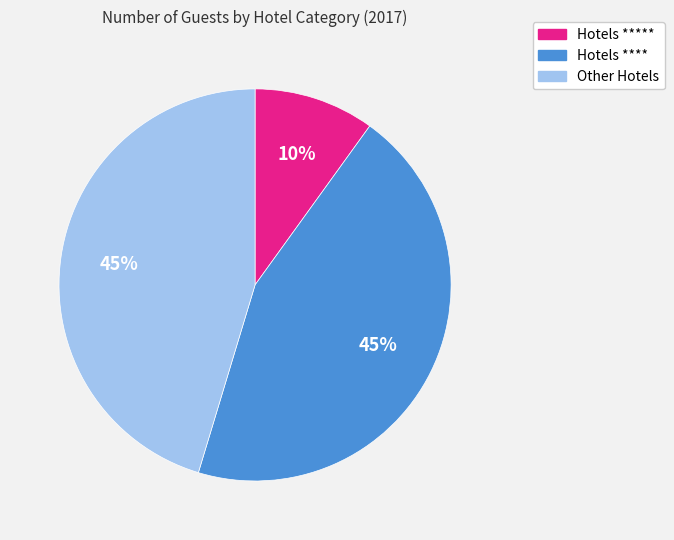

Is there a majority slice in this chart?

No